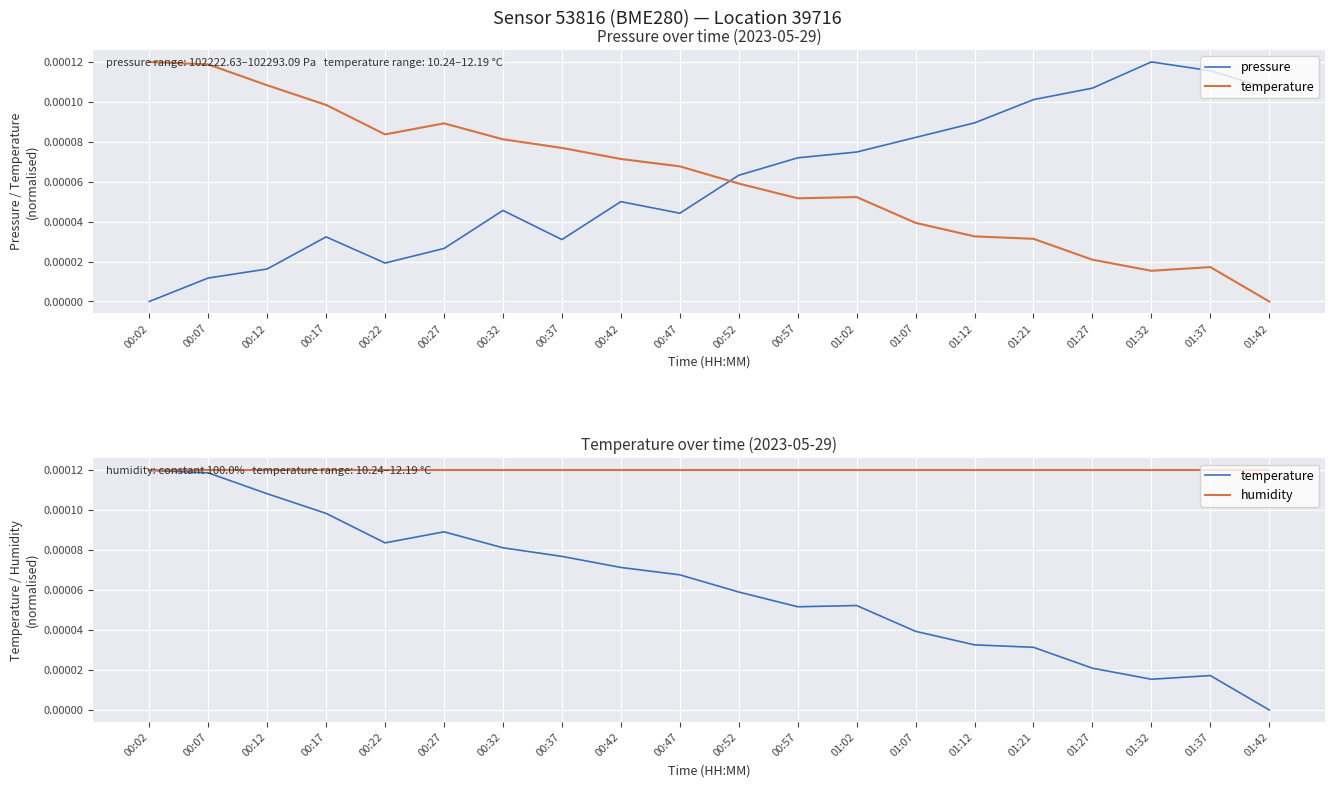

The value of pressure at 01:32 is 0.0. True or false?

False